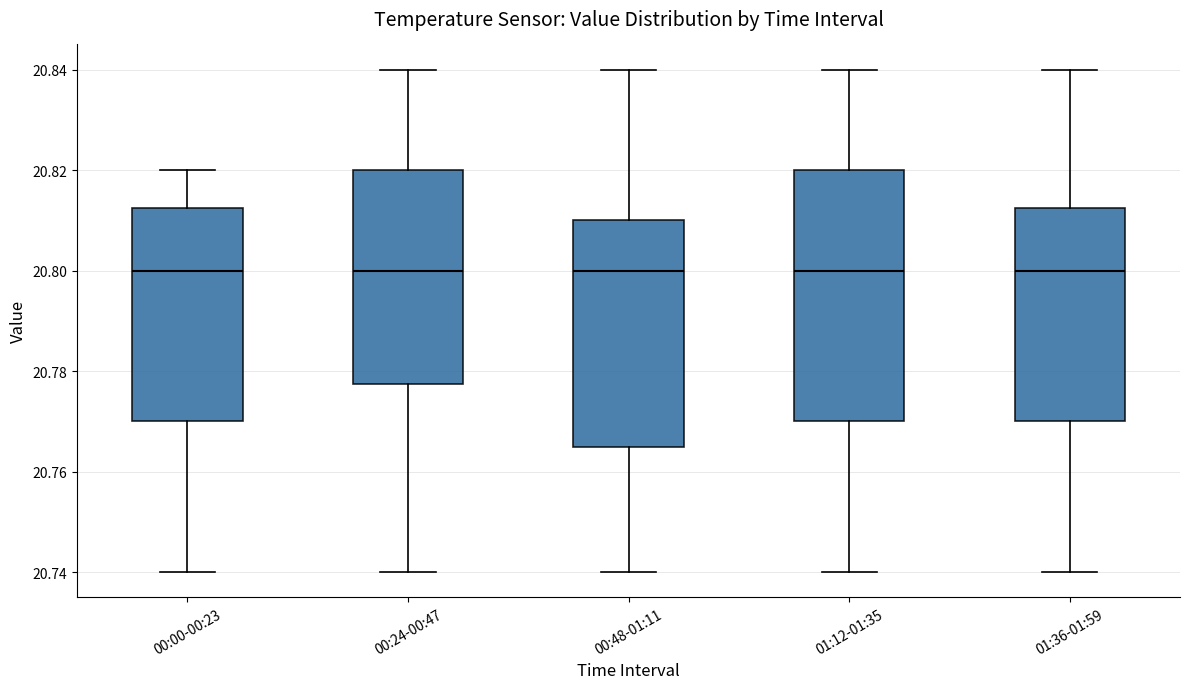

Reading left to right, read every box against the y-axis: the position of its median line, the range the box covers, and the ends of its whiskers. The values are not printed on the chart, so give them approximately, as read against the axis.

00:00-00:23: median 20.800, box 20.770 to 20.812, whiskers 20.740 to 20.820
00:24-00:47: median 20.800, box 20.778 to 20.820, whiskers 20.740 to 20.840
00:48-01:11: median 20.800, box 20.766 to 20.810, whiskers 20.740 to 20.840
01:12-01:35: median 20.800, box 20.770 to 20.820, whiskers 20.740 to 20.840
01:36-01:59: median 20.800, box 20.770 to 20.812, whiskers 20.740 to 20.840